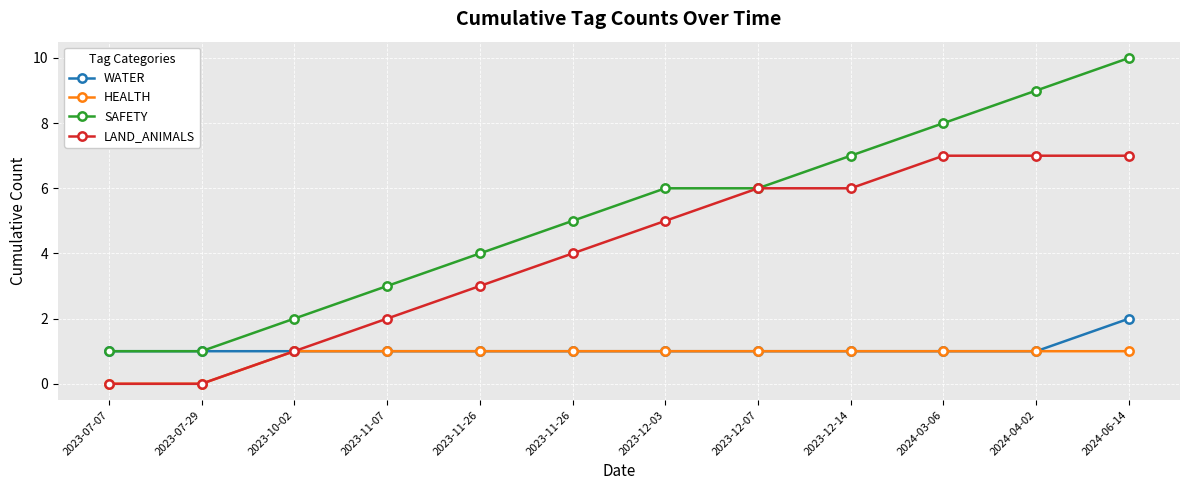

True or false: LAND_ANIMALS and WATER intersect in this chart.

False